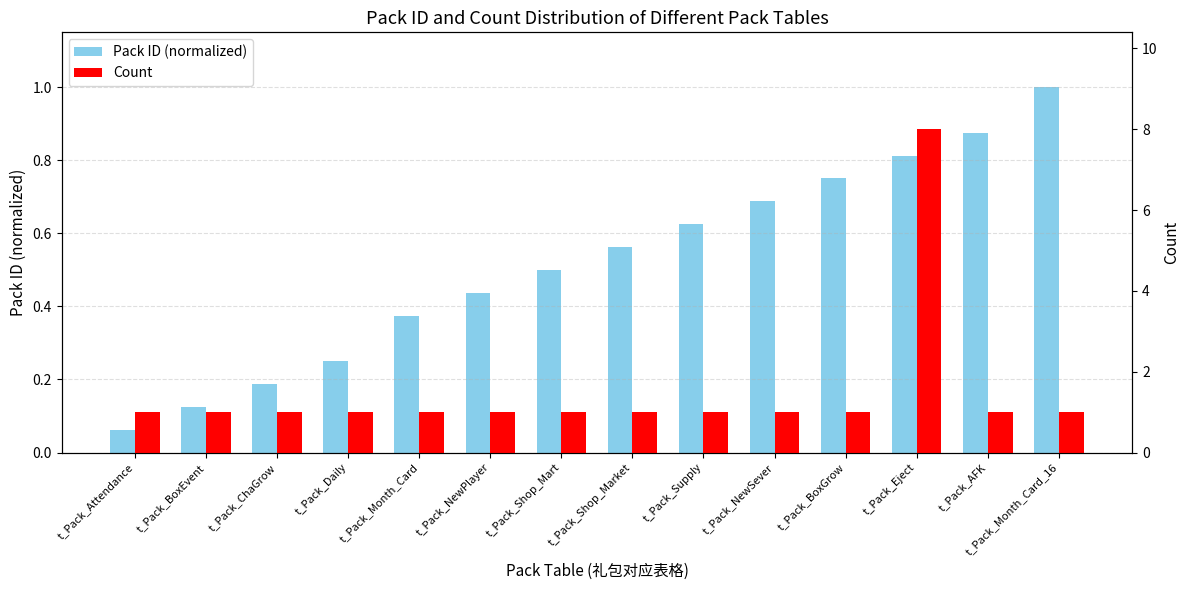

Which category has the lowest value in the Count series?

t_Pack_Attendance